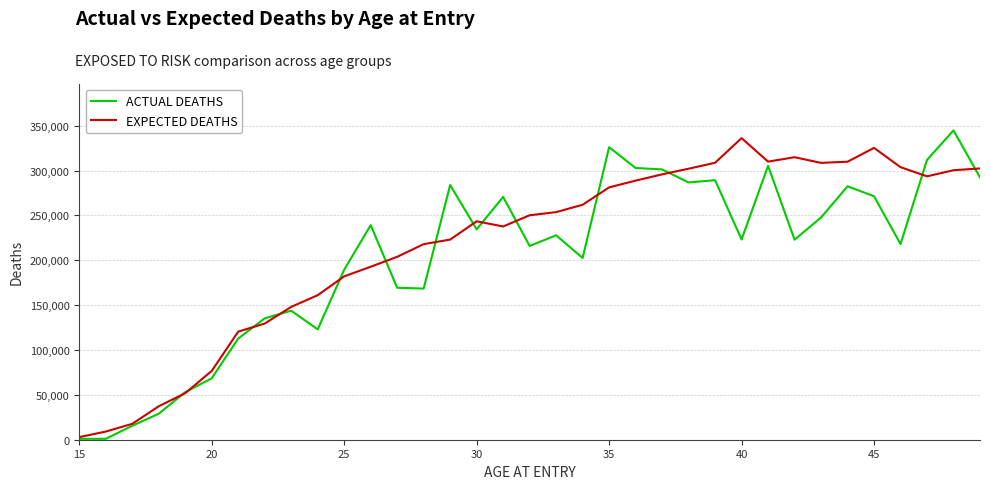

What is the greatest value displayed?

344800